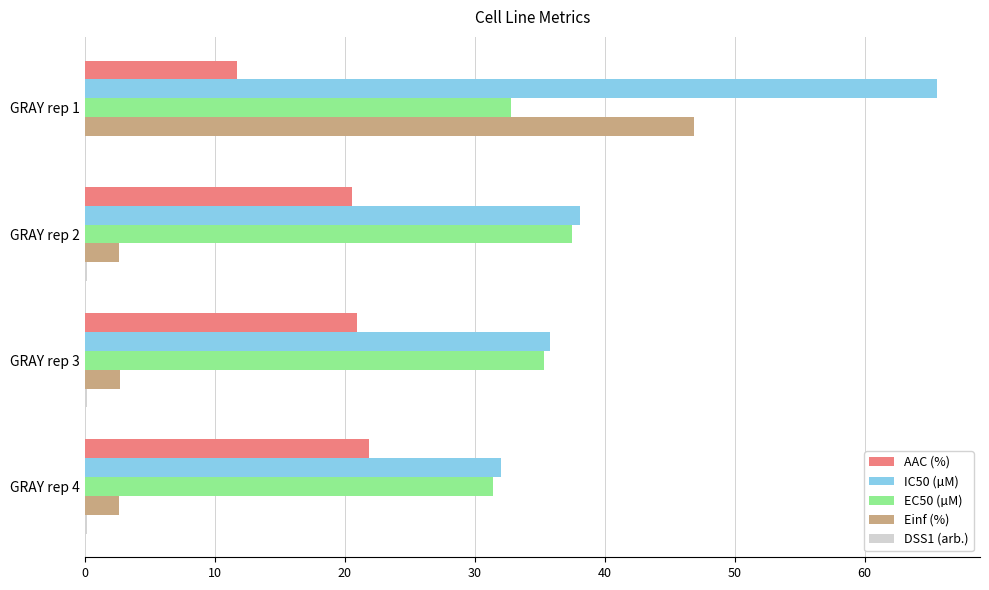

What is the highest value of the Einf (%) series?

46.9